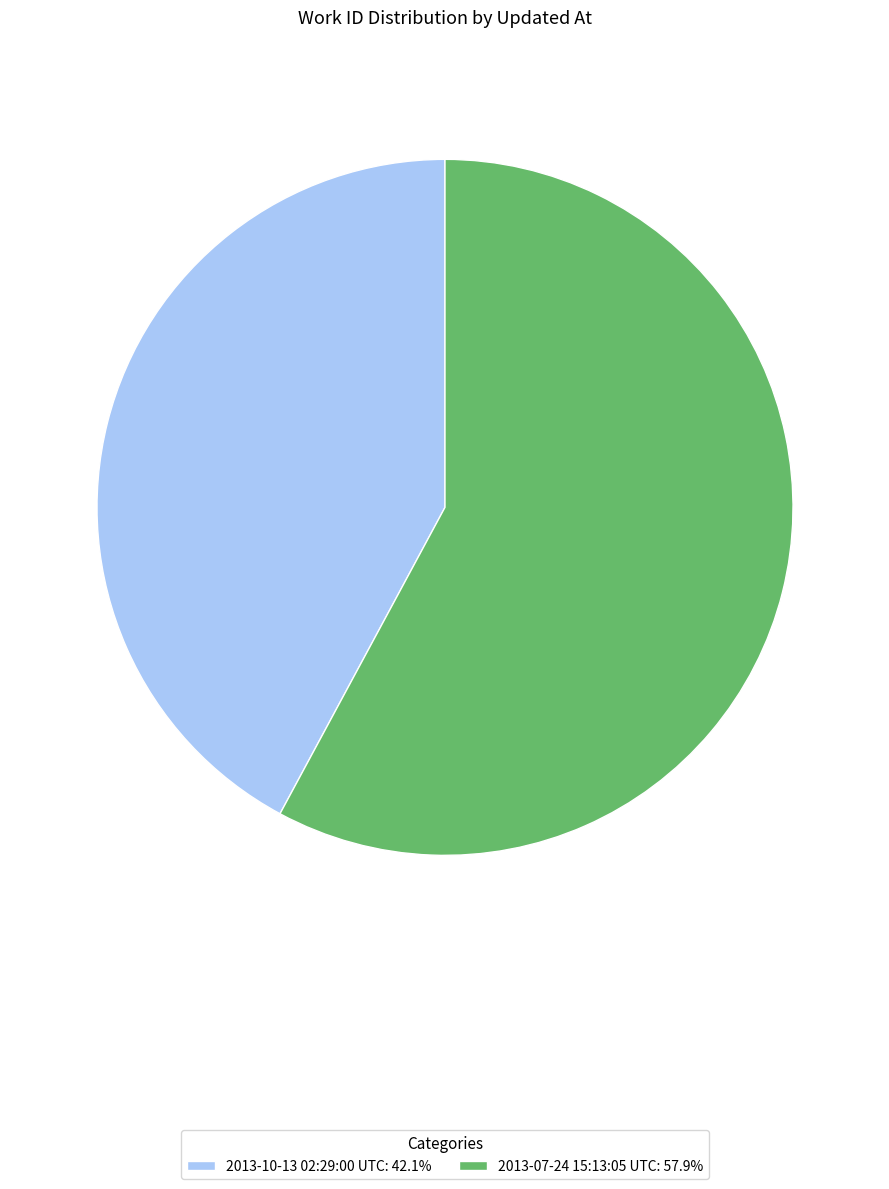

Approximately how many times larger is the value at 2013-07-24 15:13:05 UTC compared to 2013-10-13 02:29:00 UTC?

1.4